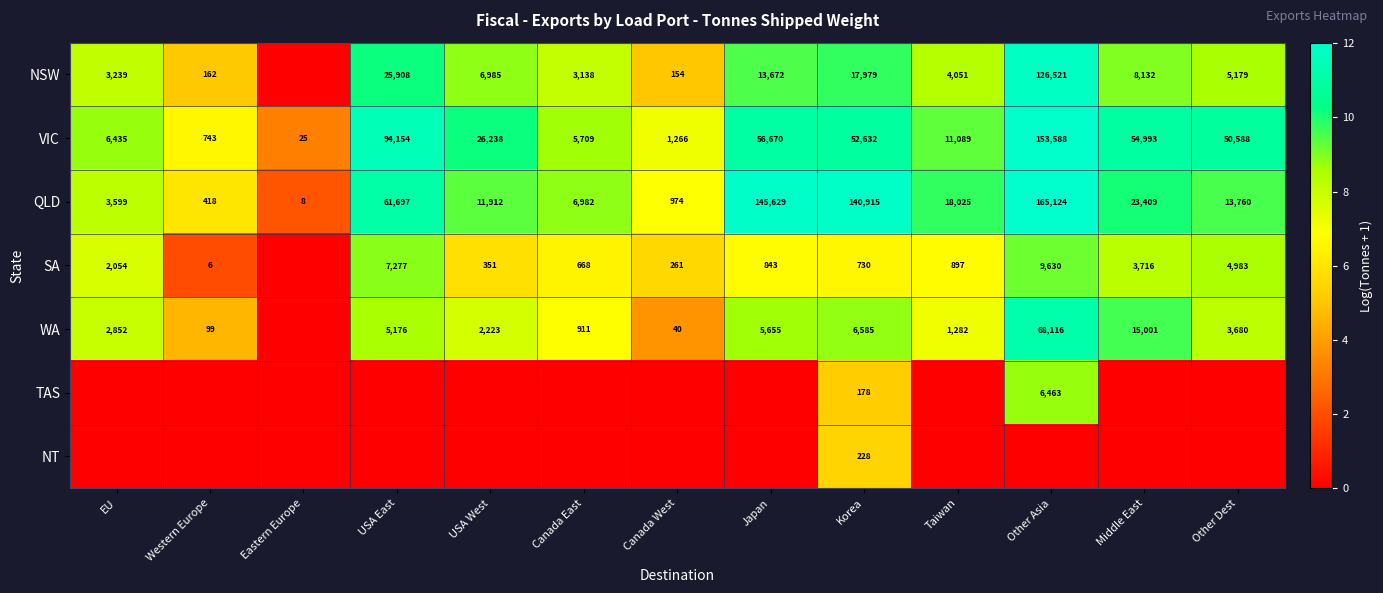

Where does the VIC series first go above 26238?

USA East